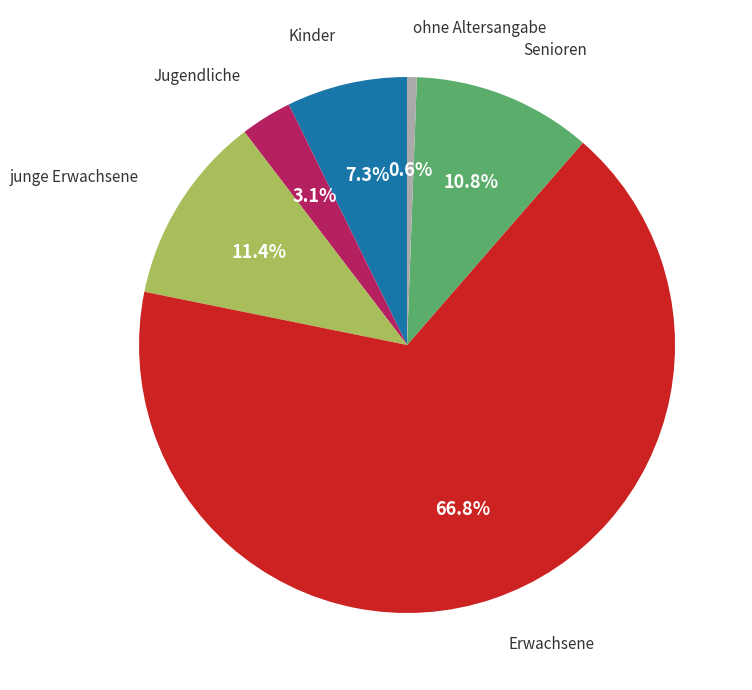

Does any single category account for the majority?

Yes